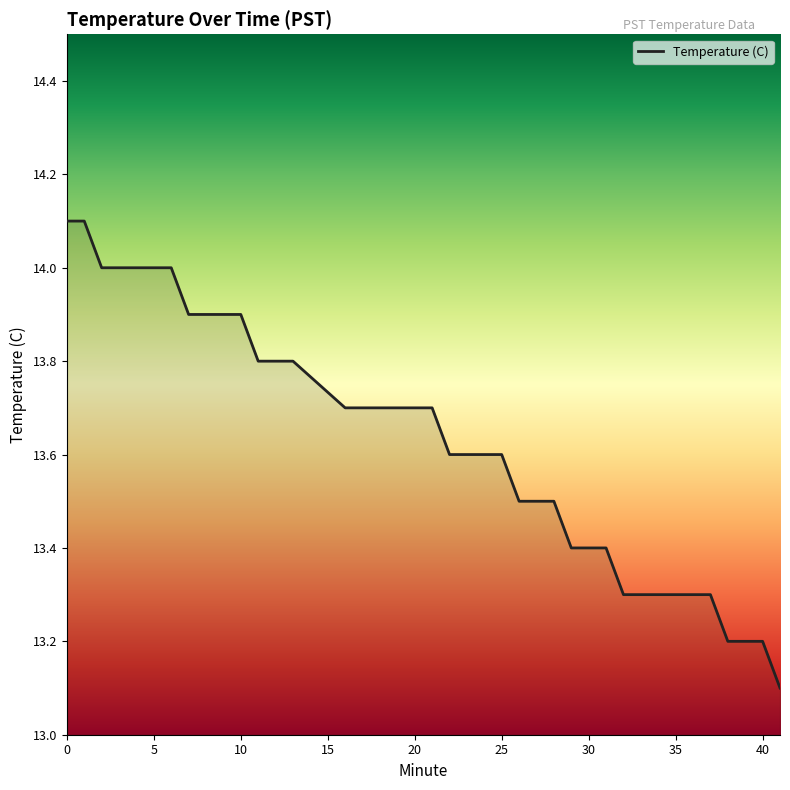

What is the difference between the maximum and minimum values?

1.0